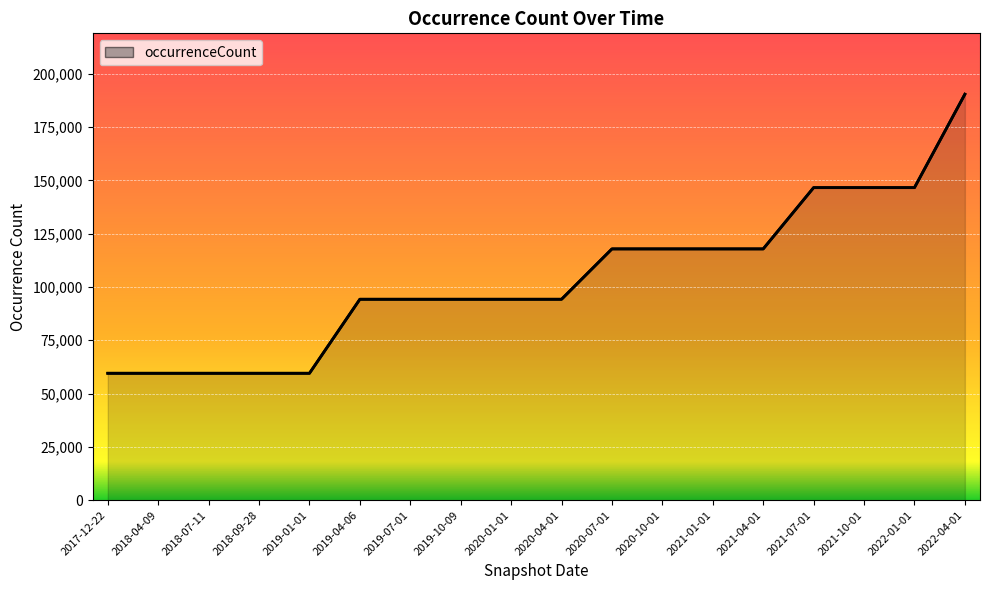

How many values are between 59530 and 117876?

14